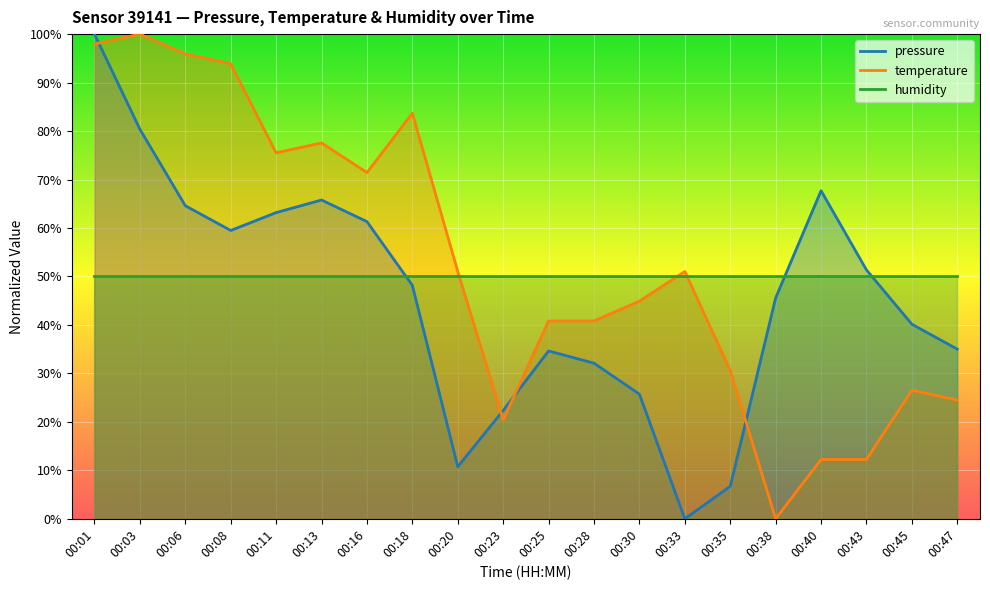

What is the difference between the maximum and minimum values in the pressure series?

100.0